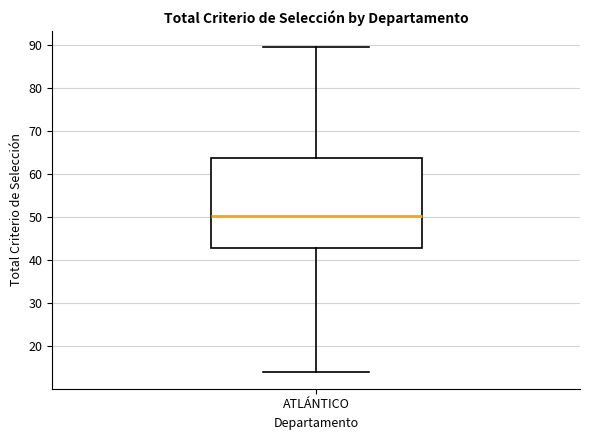

Transcribe this box plot: give where the median line is, the range the box spans, and where the two whiskers end, as read against the y-axis. The values are not printed on the chart, so give them approximately, as read against the axis.

median 50, box 43 to 64, whiskers 14 to 89